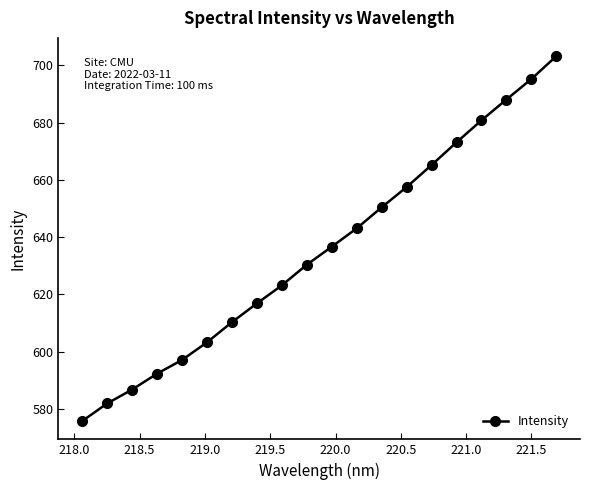

Count the number of values greater than 636.

10